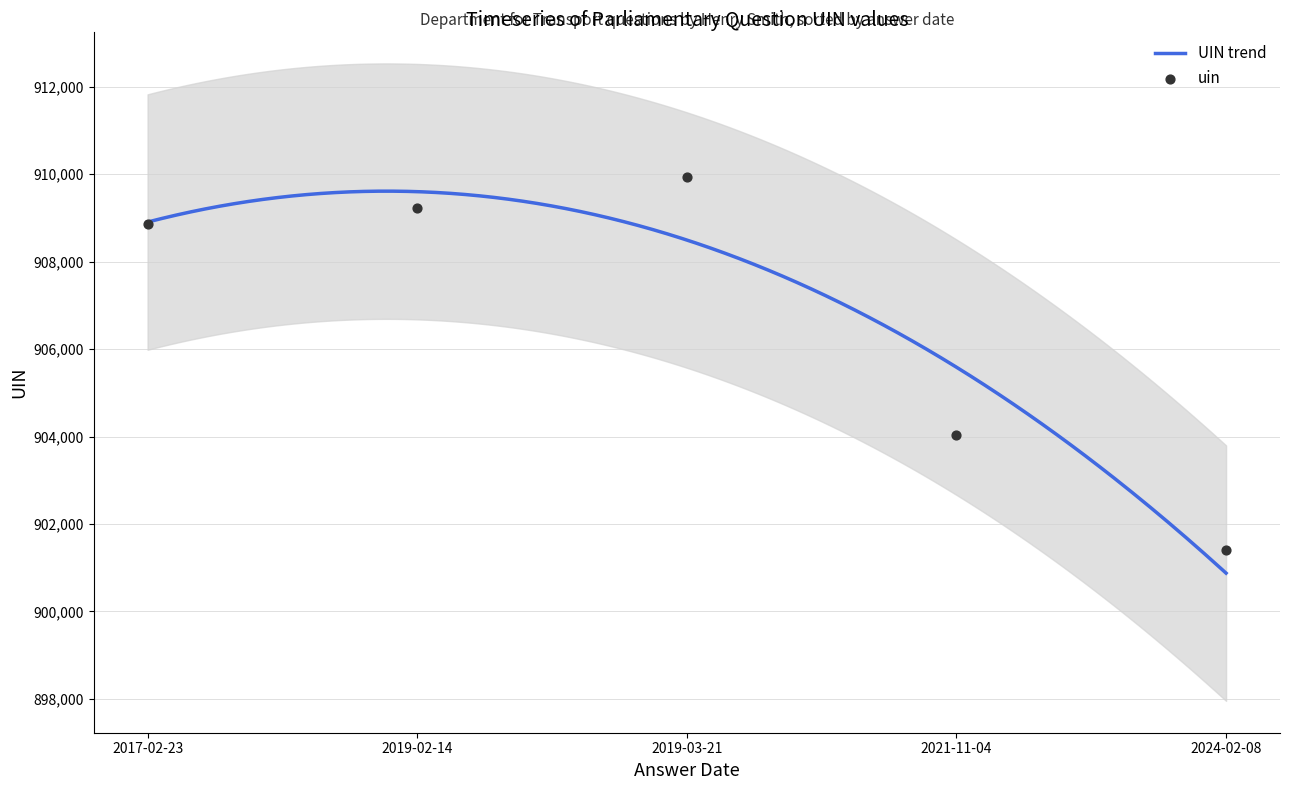

What is the change in value from 2019-02-14 to 2021-11-04?

-5198